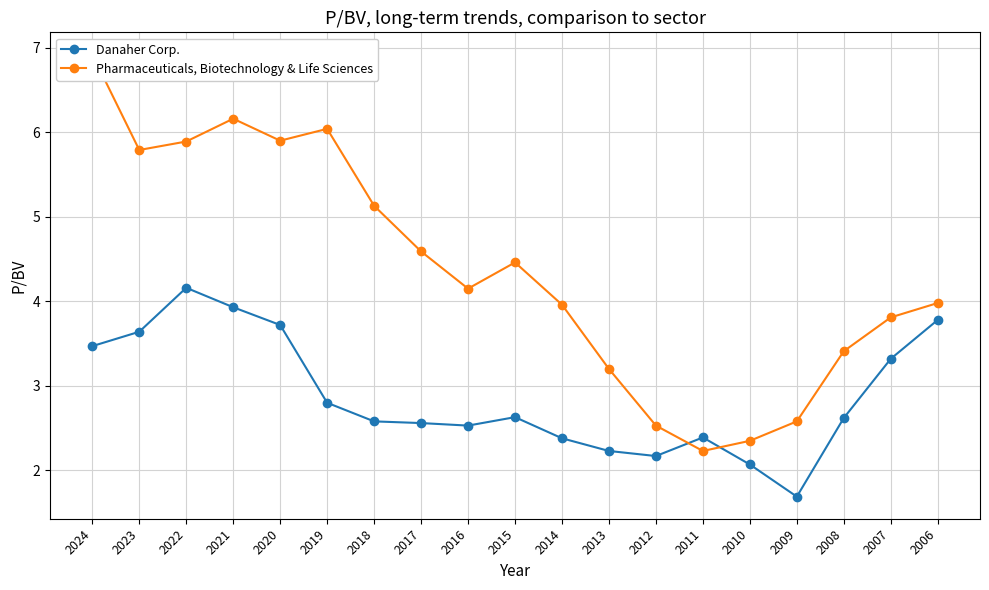

What is the average value of the Danaher Corp. series?

2.9